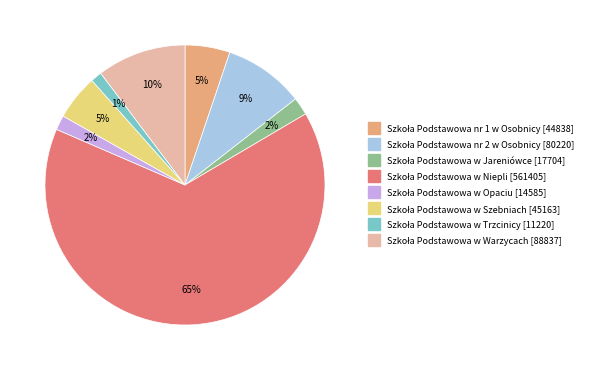

How many segments does this pie chart have?

8